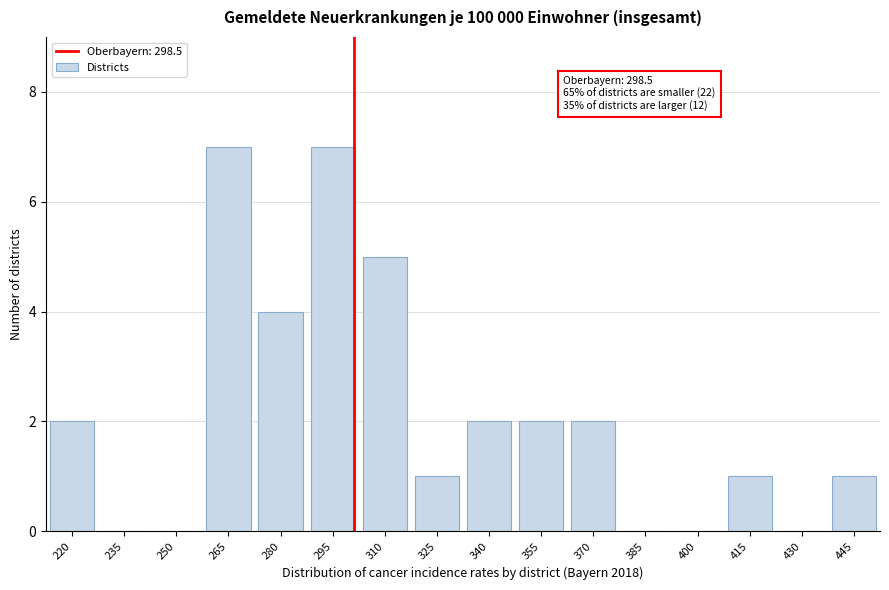

Reading left to right, what are all the values shown in this chart?

220=2	235=0	250=0	265=7	280=4	295=7	310=5	325=1	340=2	355=2	370=2	385=0	400=0	415=1	430=0	445=1